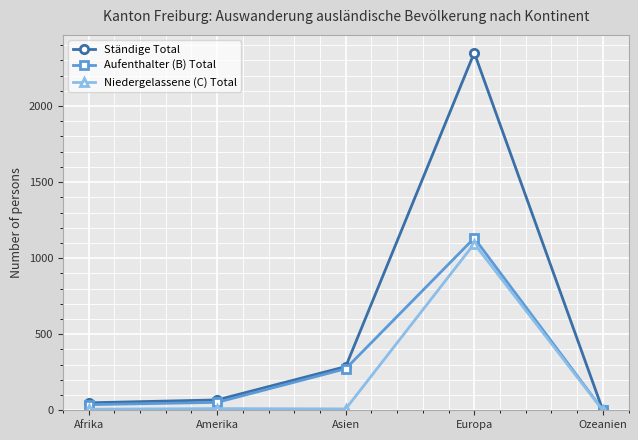

Which label corresponds to the largest value in the chart?

Europa